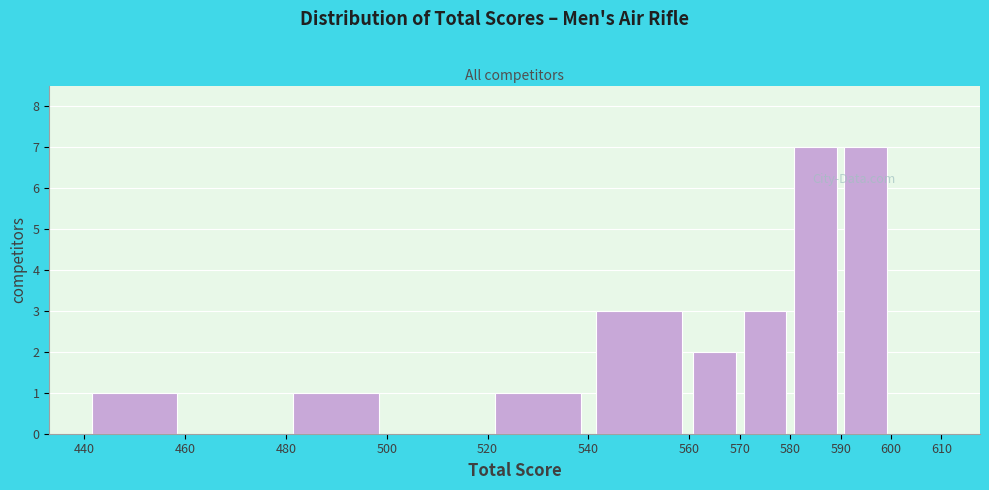

What is the height of the bar covering 590 to 600 on the x-axis? The values are not printed on the chart, so give them approximately, as read against the axis.

7